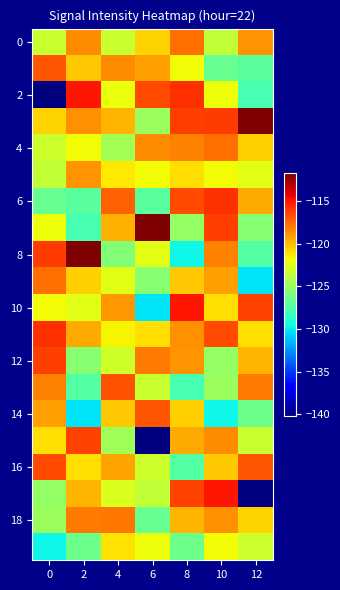

Between 0 and 8, which series saw the biggest shift?

2